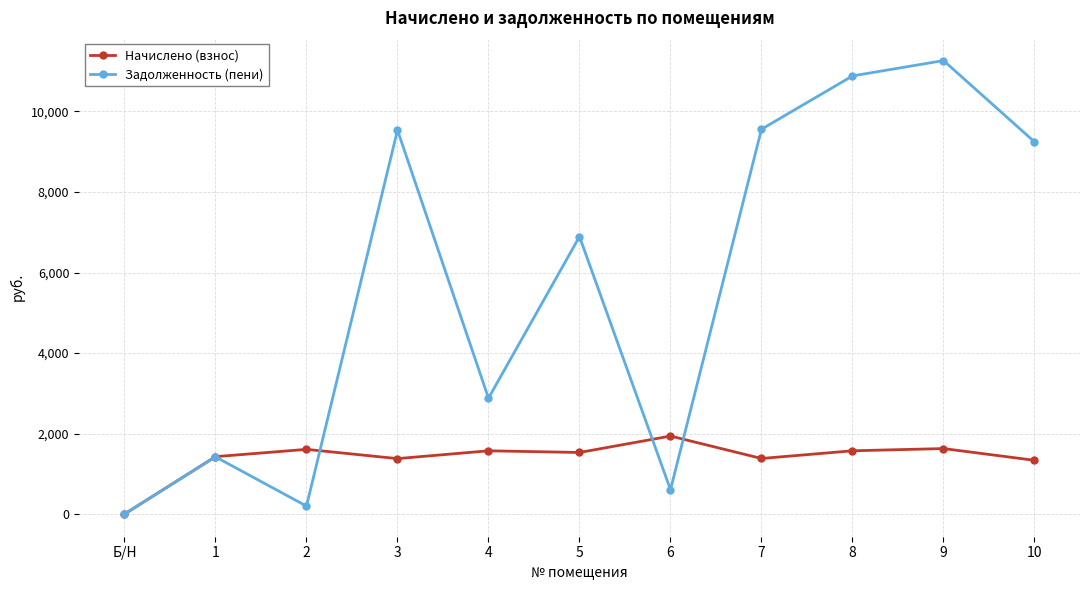

How many values in the Задолженность (пени) series are below 6891?

5